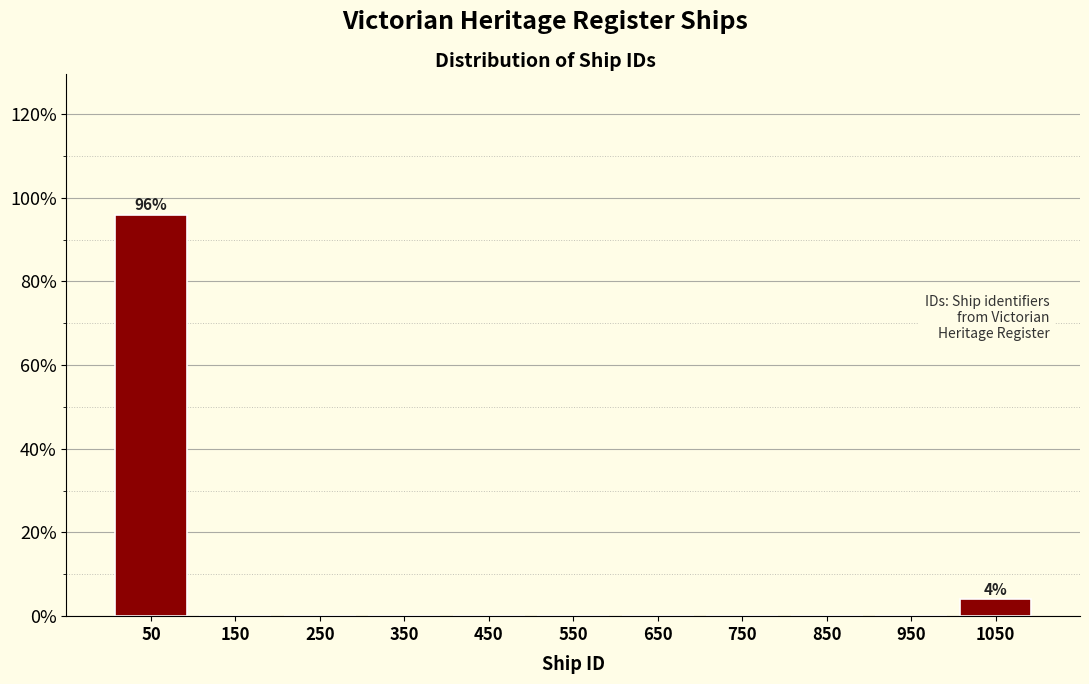

Over which range of the x-axis is the bar tallest?

0 to 100